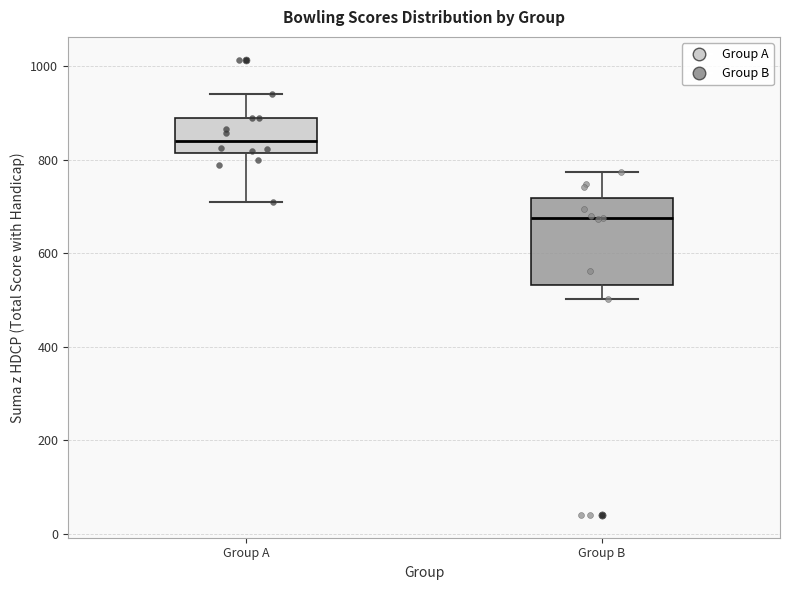

Where does the median line of the box for Group A sit on the y-axis? The values are not printed on the chart, so give them approximately, as read against the axis.

840